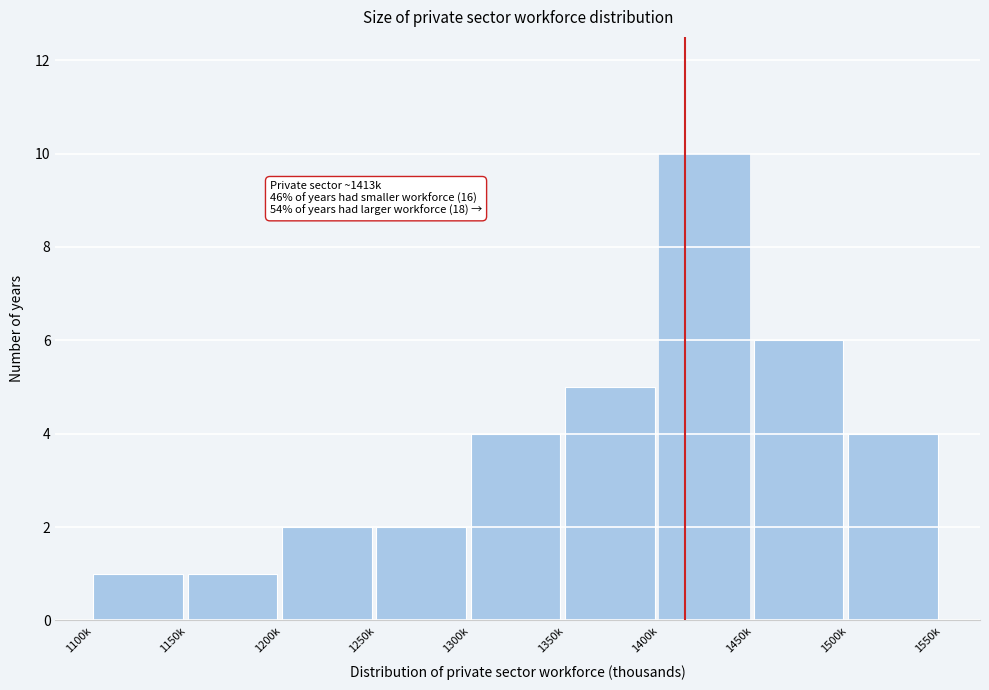

Reading left to right, what are all the values shown in this chart?

1100k=1	1150k=1	1200k=2	1250k=2	1300k=4	1350k=5	1400k=10	1450k=6	1500k=4